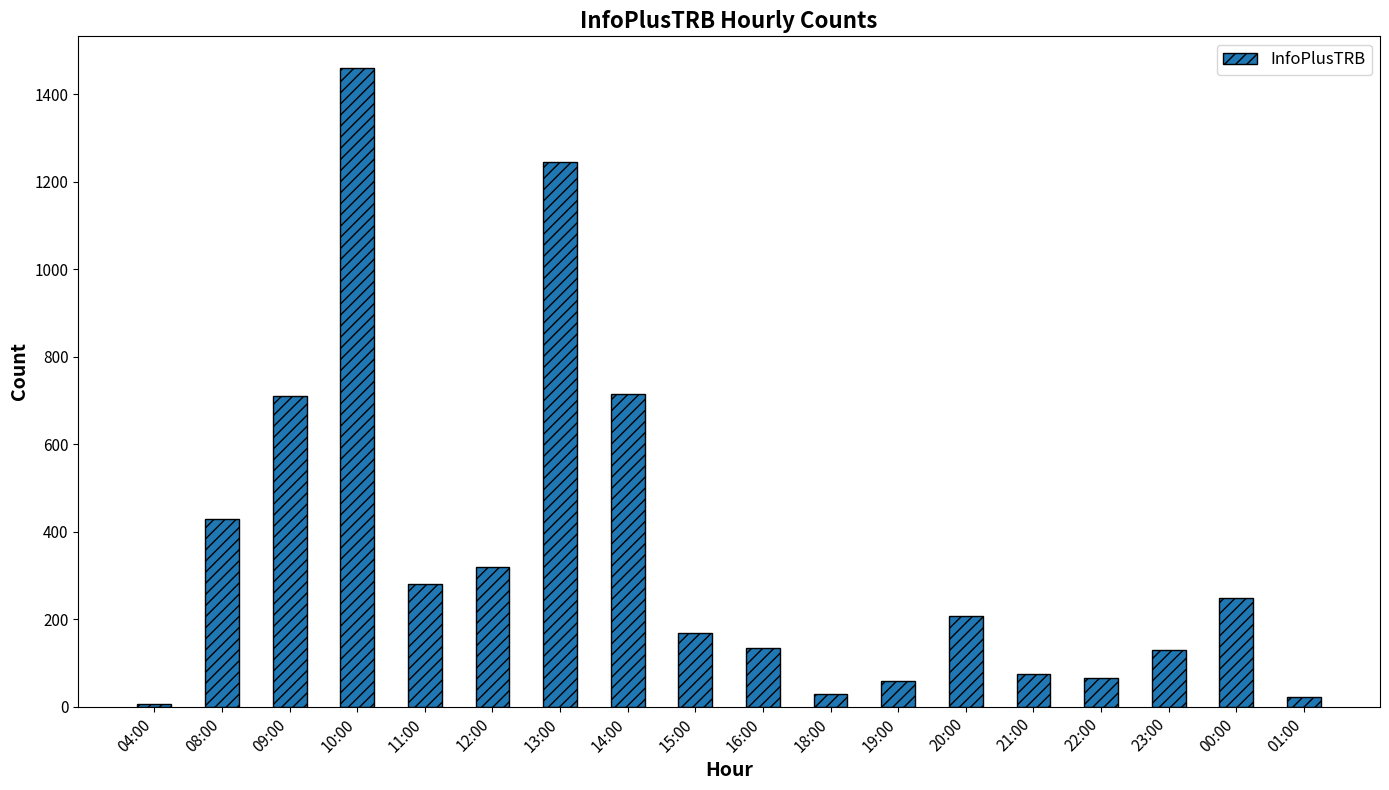

True or false: the data shows 28 at 18:00.

True